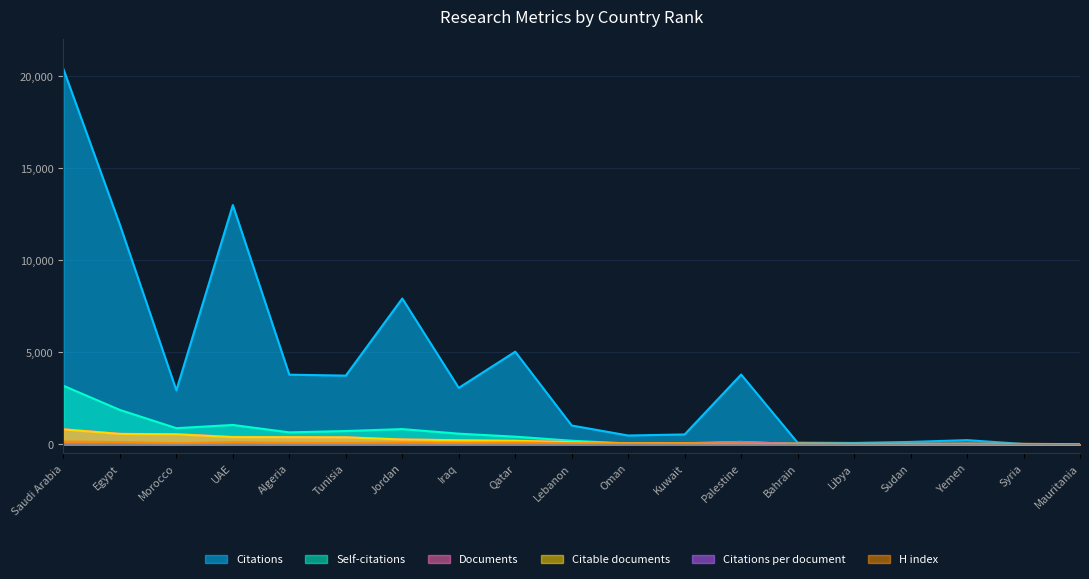

Is the value of Citations at Jordan greater than the value of Citable documents at Lebanon?

Yes